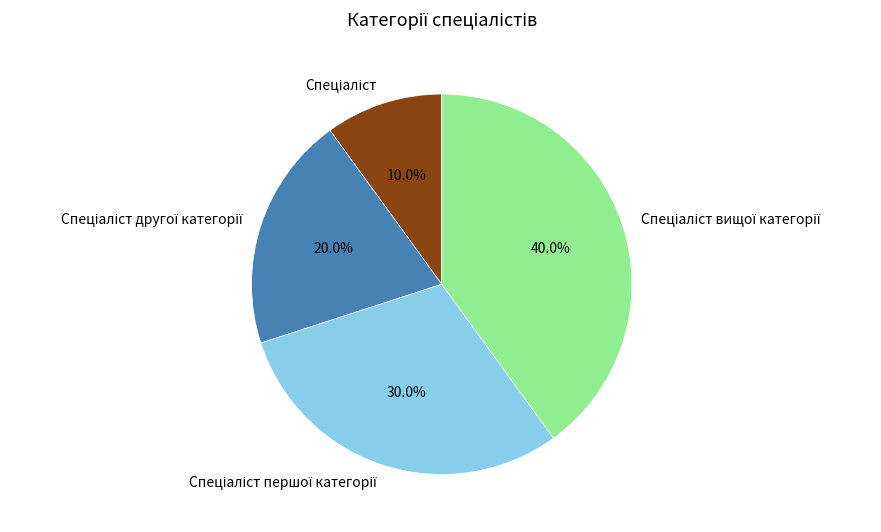

Does any single category account for the majority?

No